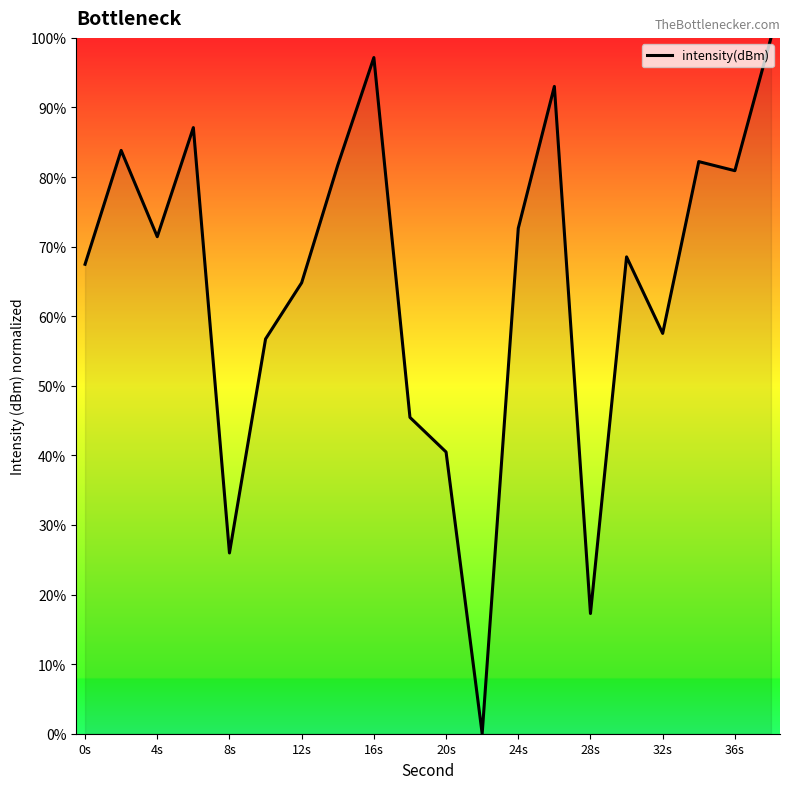

What is the greatest value displayed?

100.0